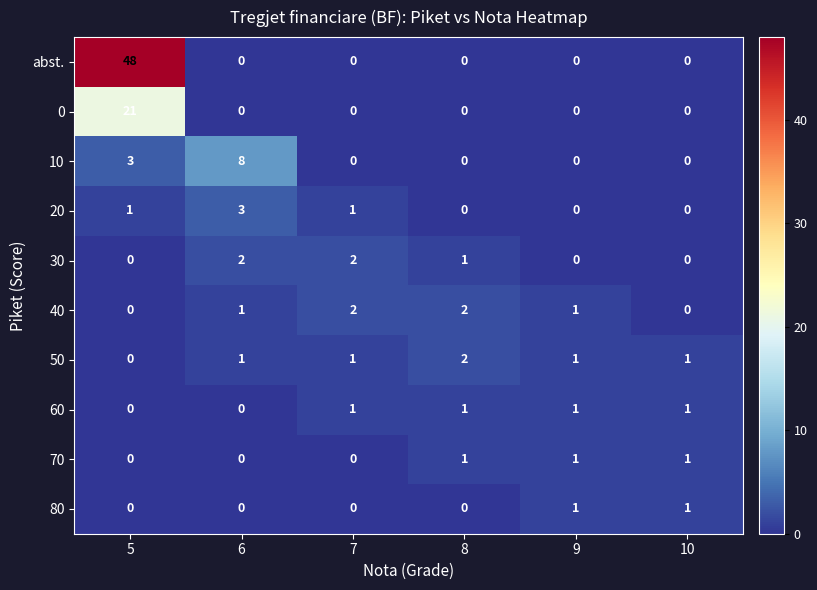

What is the maximum value shown in the chart?

48